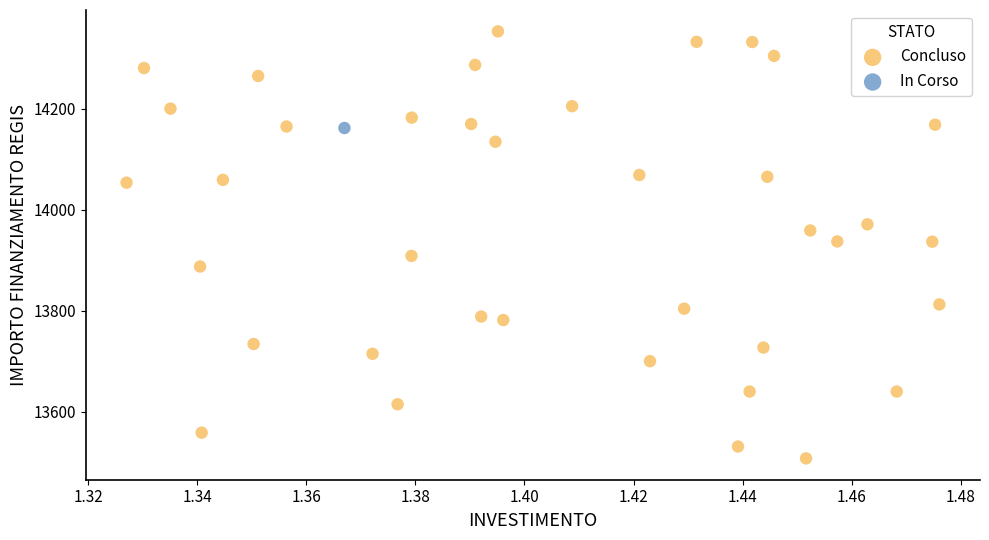

What are all the series names shown in the legend?

Concluso, In Corso